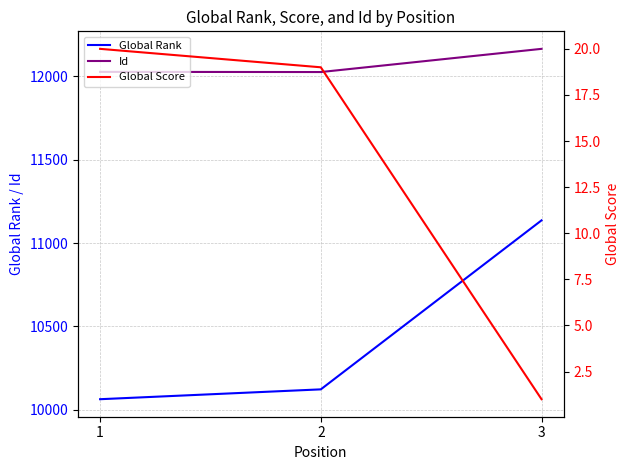

At which category does the chart reach its minimum across all series?

3